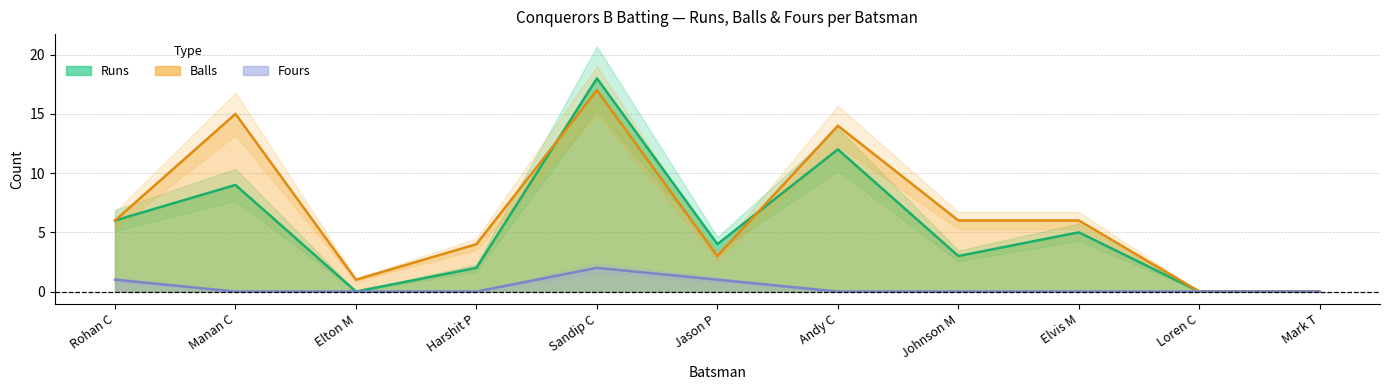

At how many categories does at least one series exceed 11?

3